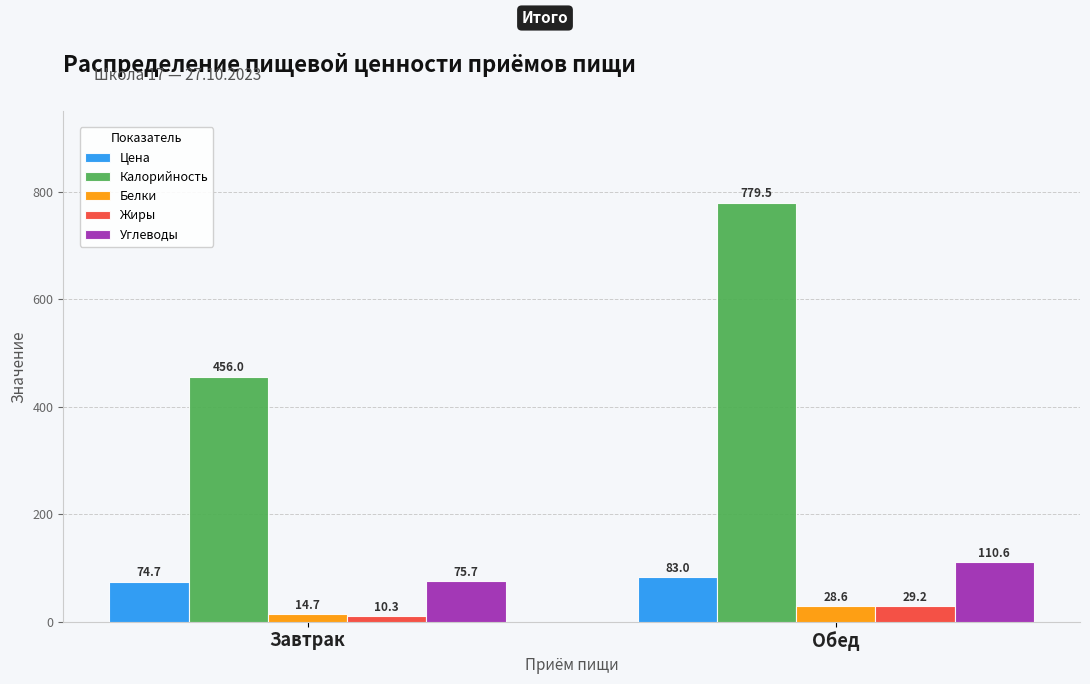

What is the difference between the Белки values at Обед and Завтрак?

13.9